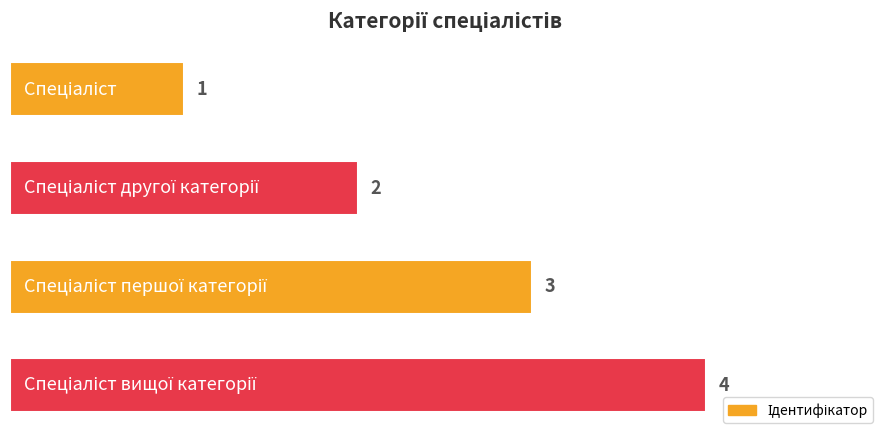

Count the values in the range 2 to 4.

3